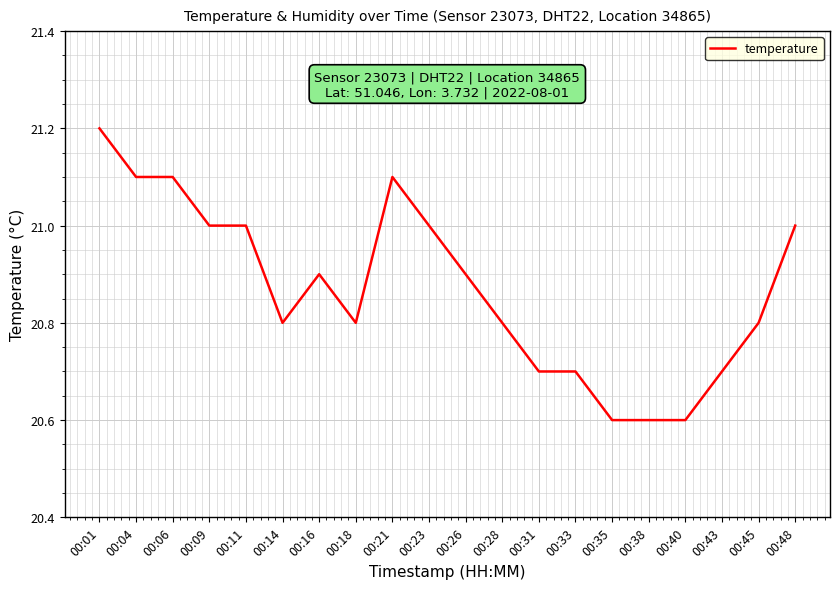

What is the difference between the values at 00:40 and 00:33?

0.1